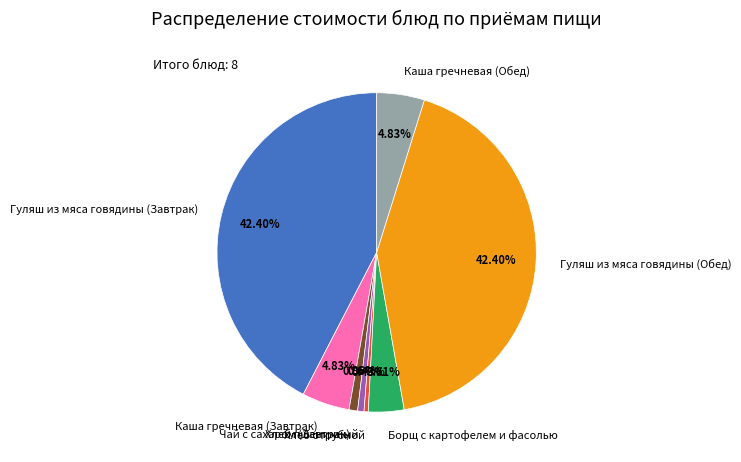

Between Хлеб пшеничный and Борщ с картофелем и фасолью, which is larger?

Борщ с картофелем и фасолью